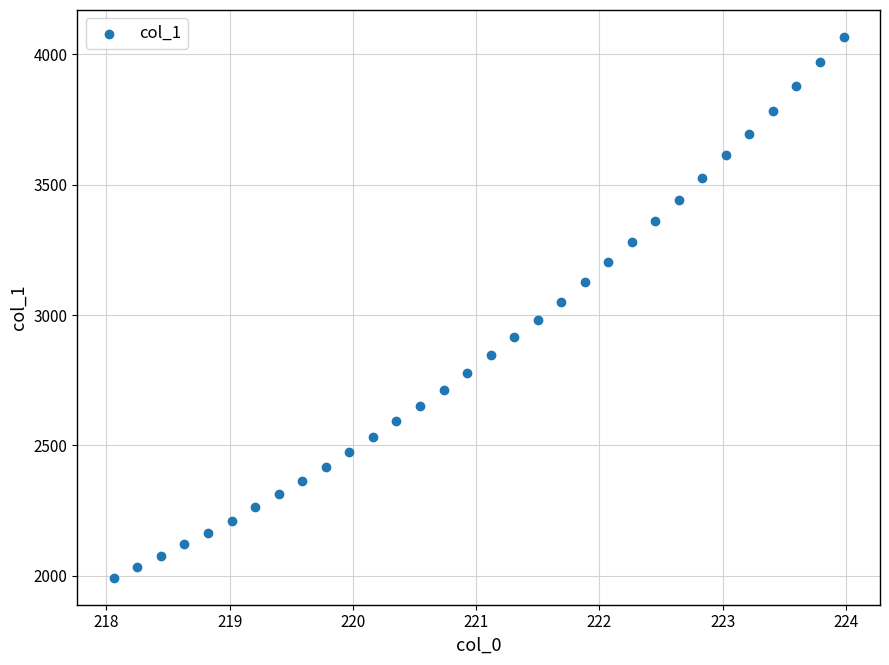

What is the range of Y values (max minus min)?

2072.6